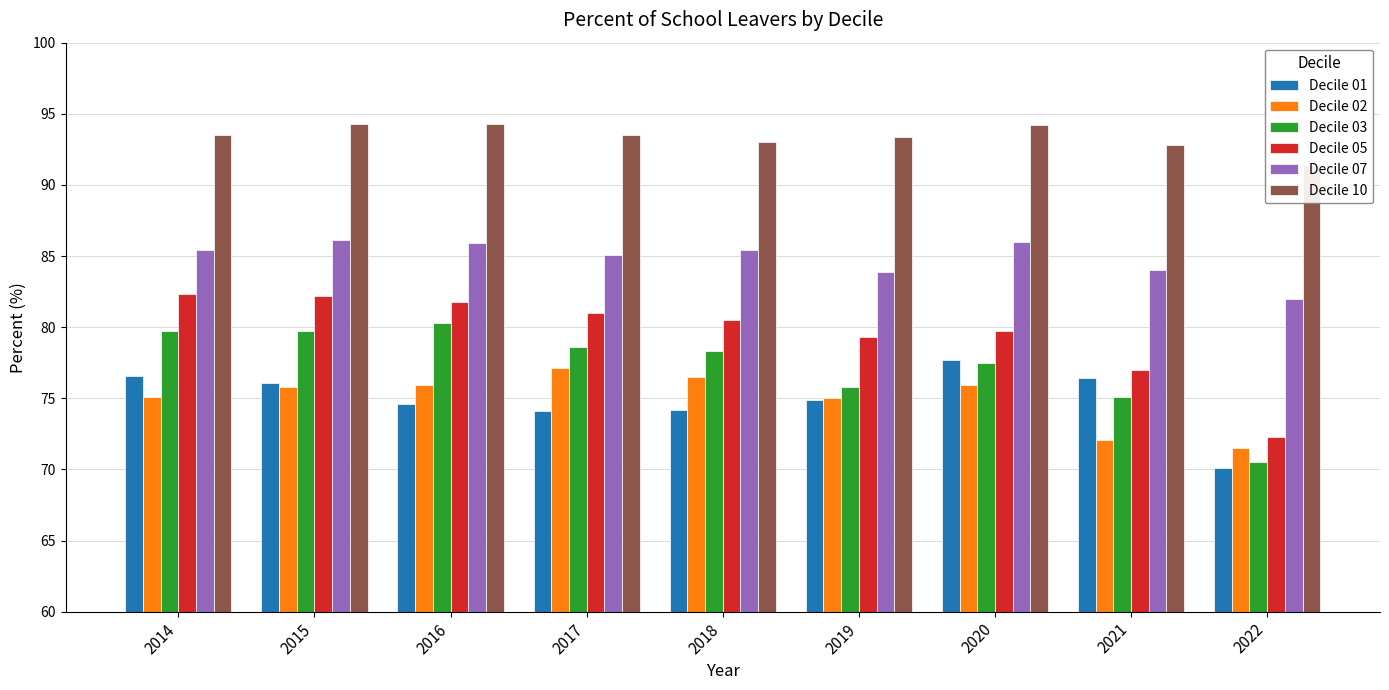

Is the value of Decile 05 at 2021 greater than the value of Decile 10 at 2022?

No